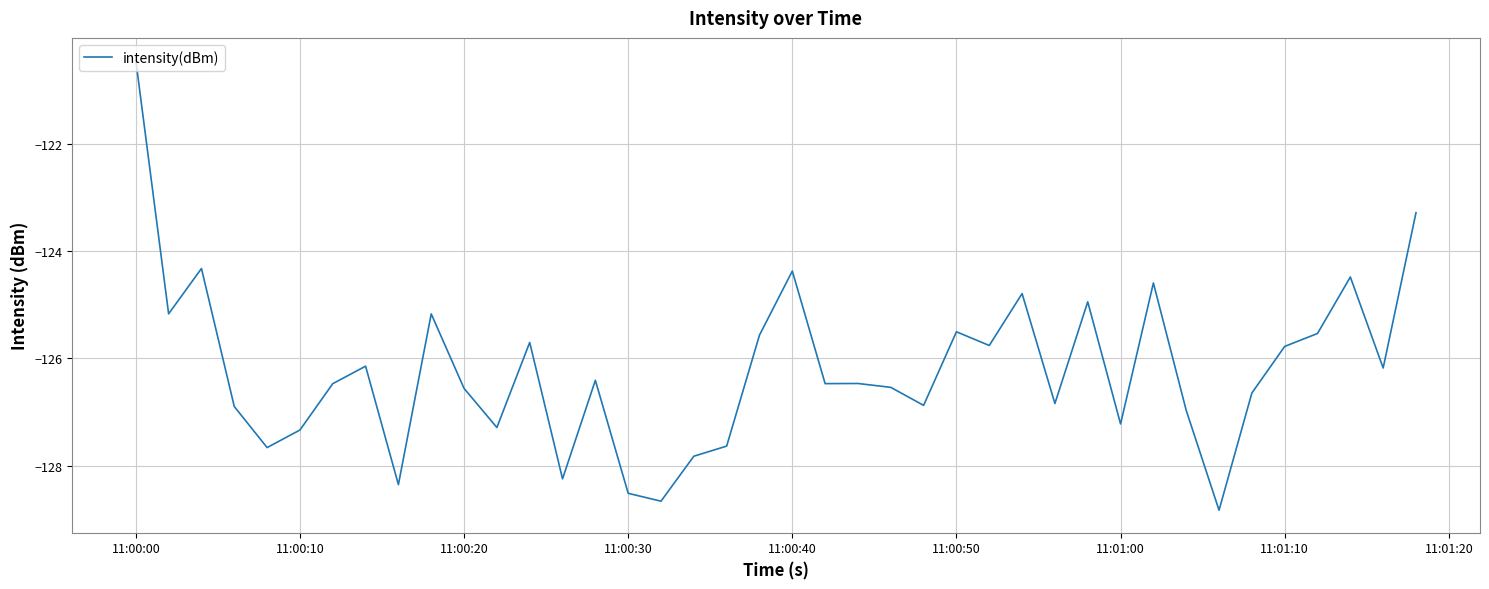

What is the minimum value shown in the chart?

-128.8